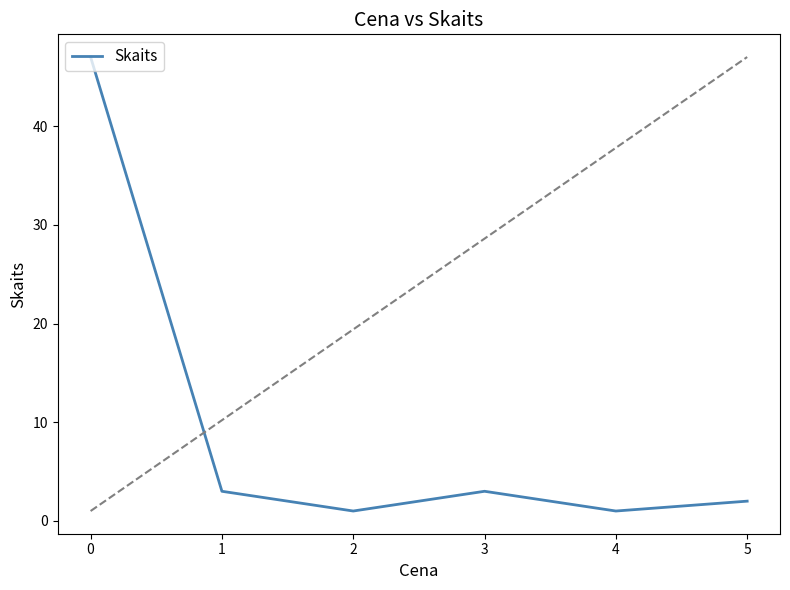

What is the change in value from 0 to 3?

-44